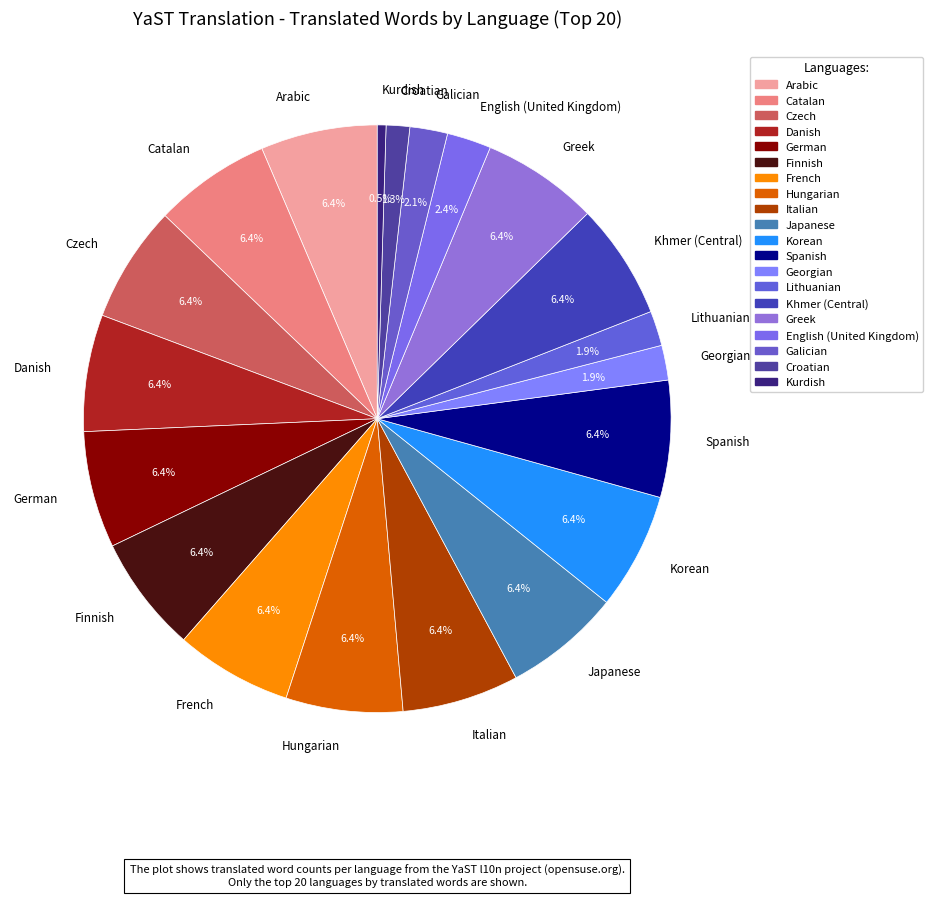

What is the smallest slice in the pie chart?

Kurdish